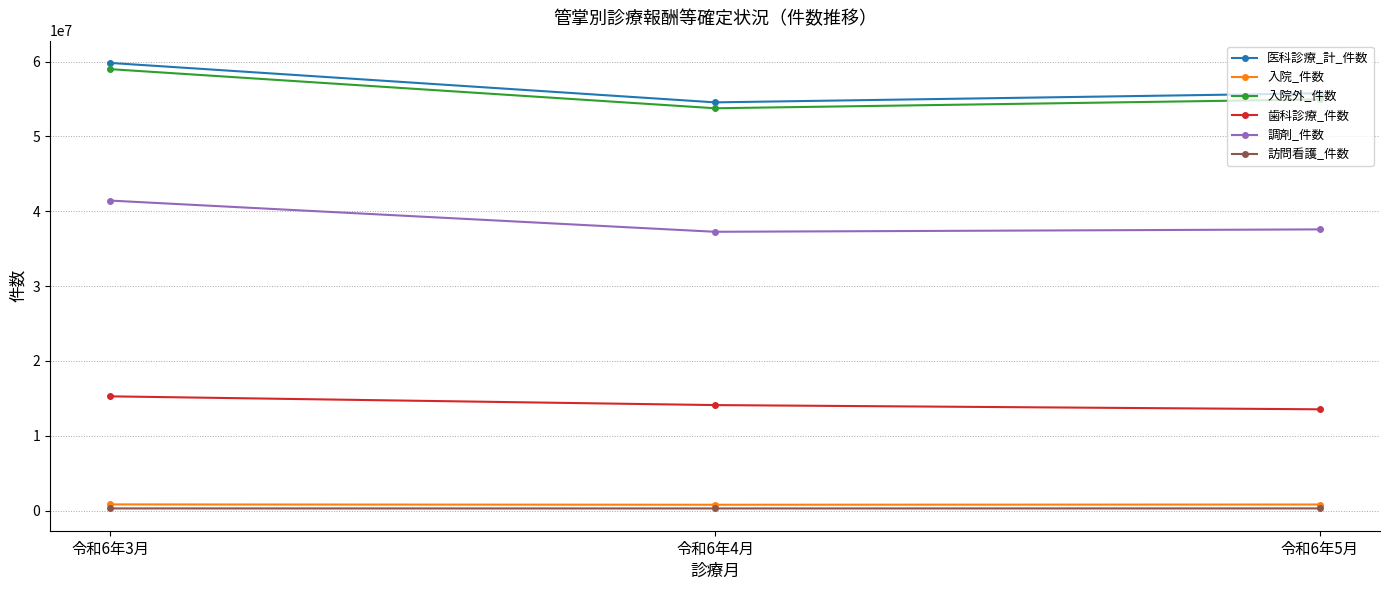

What is the greatest value displayed?

59827422